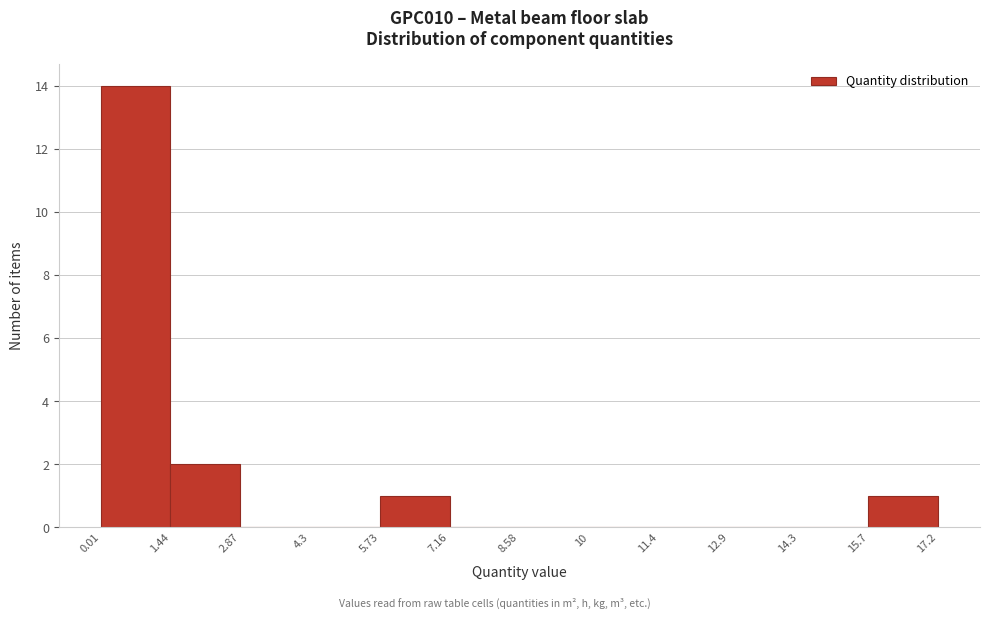

Reading left to right, list every bar in this chart as the range it spans on the x-axis followed by its height. The values are not printed on the chart, so give them approximately, as read against the axis.

0.01 to 1.44: 14
1.44 to 2.87: 2
2.87 to 4.3: 0
4.3 to 5.73: 0
5.73 to 7.16: 1
7.16 to 8.58: 0
8.58 to 10: 0
10 to 11.4: 0
11.4 to 12.9: 0
12.9 to 14.3: 0
14.3 to 15.7: 0
15.7 to 17.2: 1